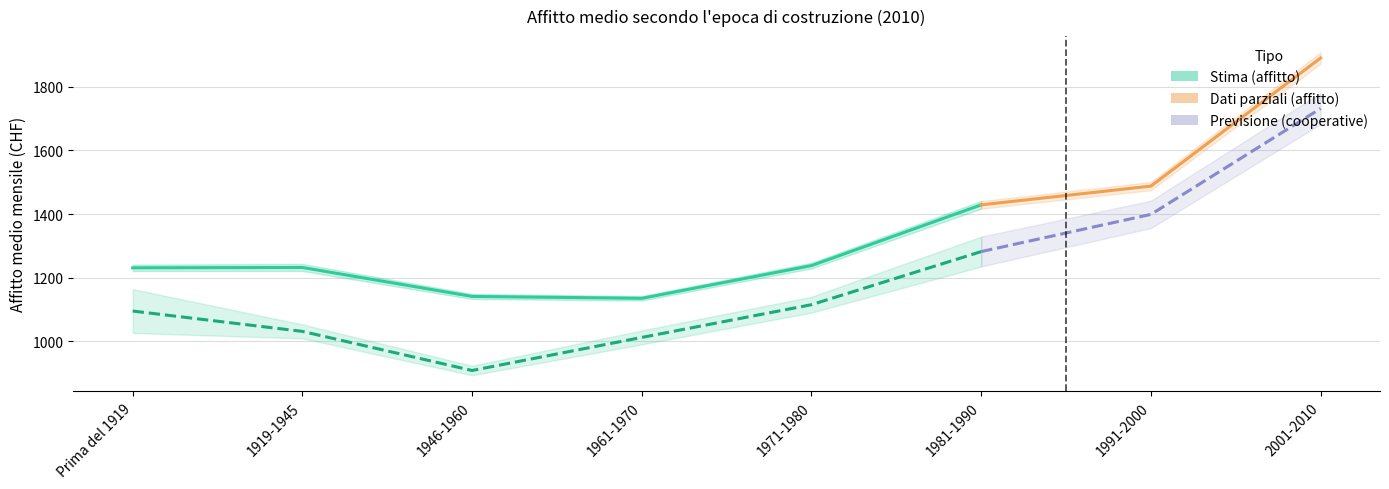

In Abitazioni in affitto (Affitto medio), how many points are higher than both neighbors (excluding endpoints)?

1